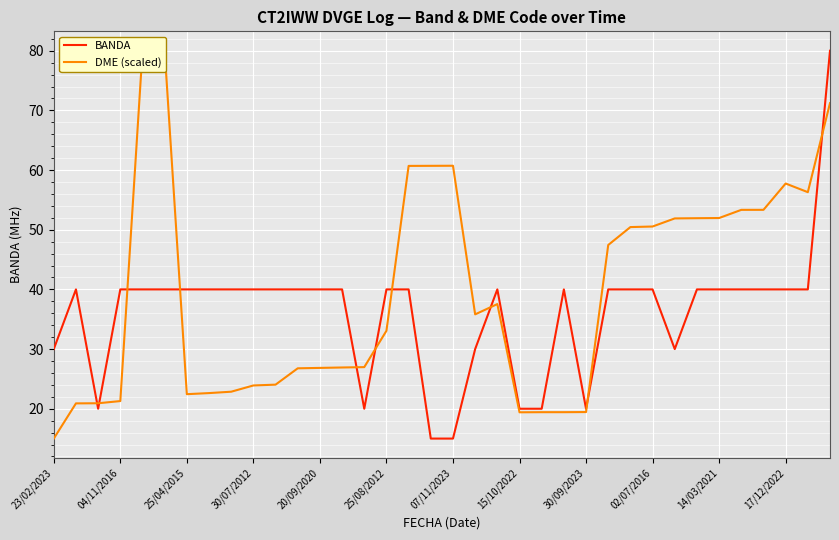

How many interior local peaks does the BANDA series have?

3